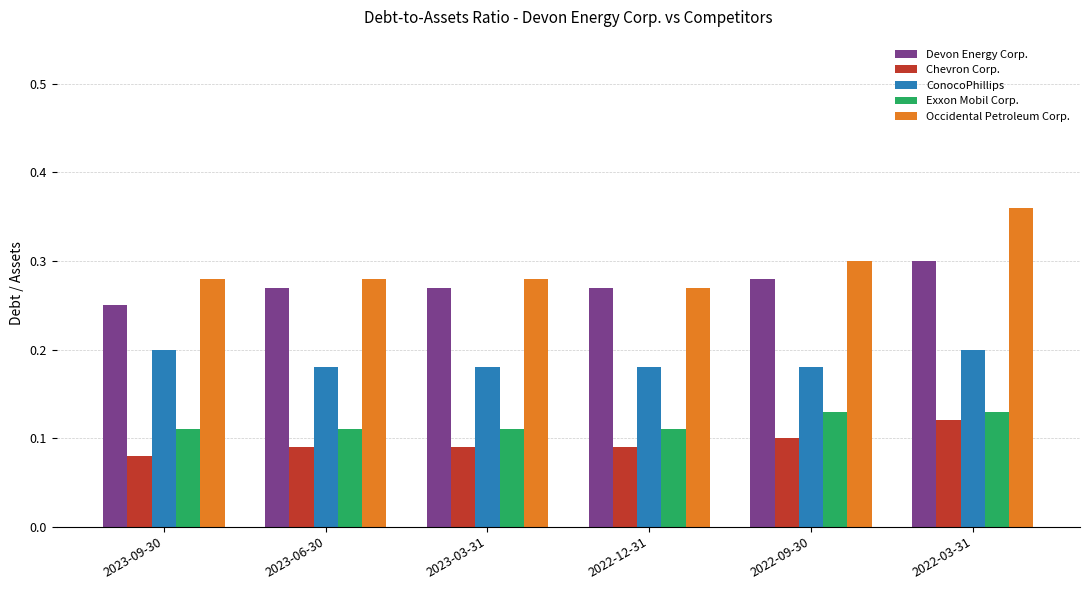

What is the label of the 5th bar from the right?

2023-06-30